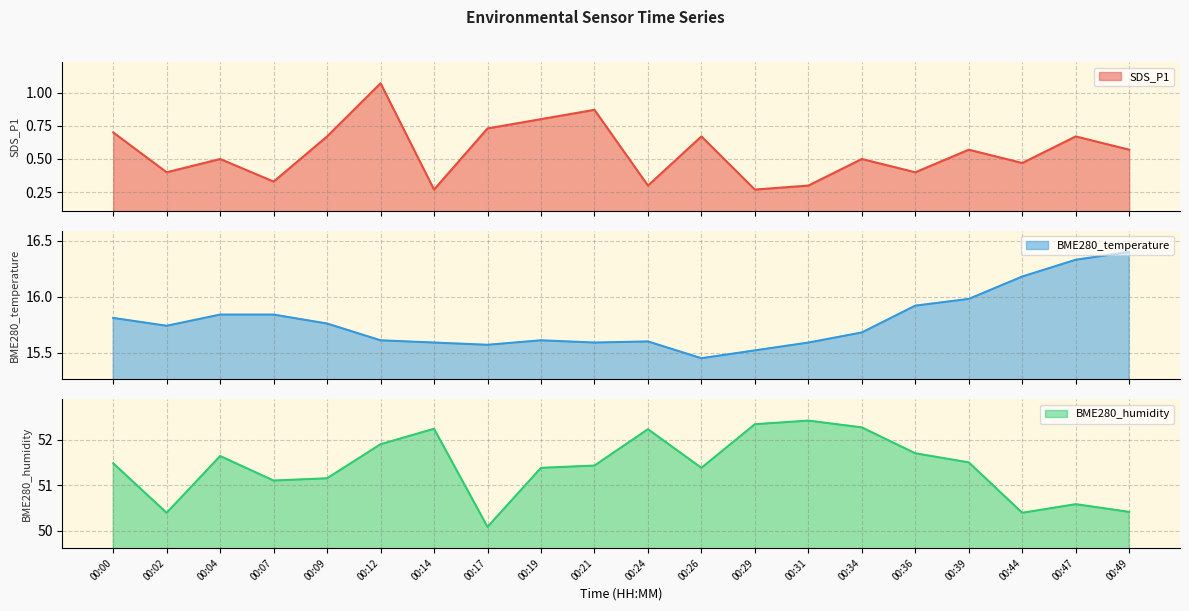

True or false: SDS_P1 has more than 2 points higher than both neighbors.

True